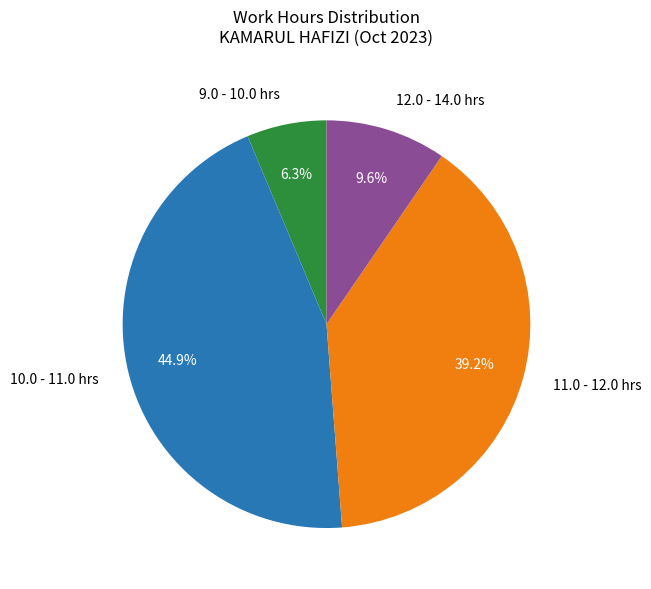

What is the smallest slice in the pie chart?

9.0 - 10.0 hrs